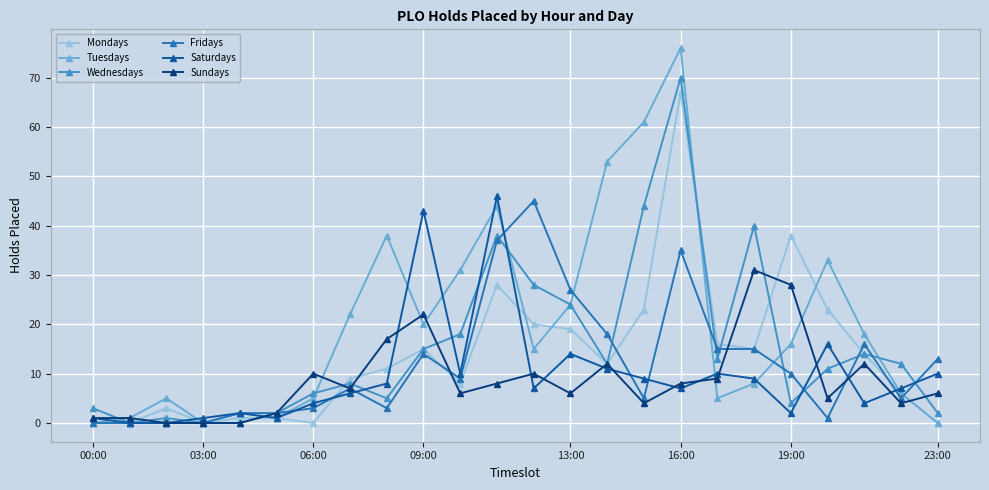

What is the maximum value shown in the chart?

76